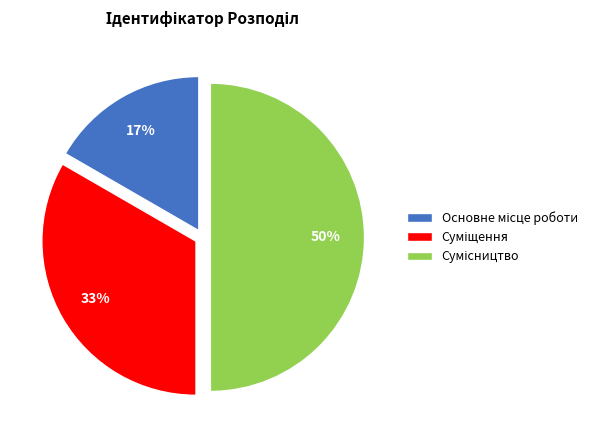

To the nearest percent, what is the average slice percentage?

33%